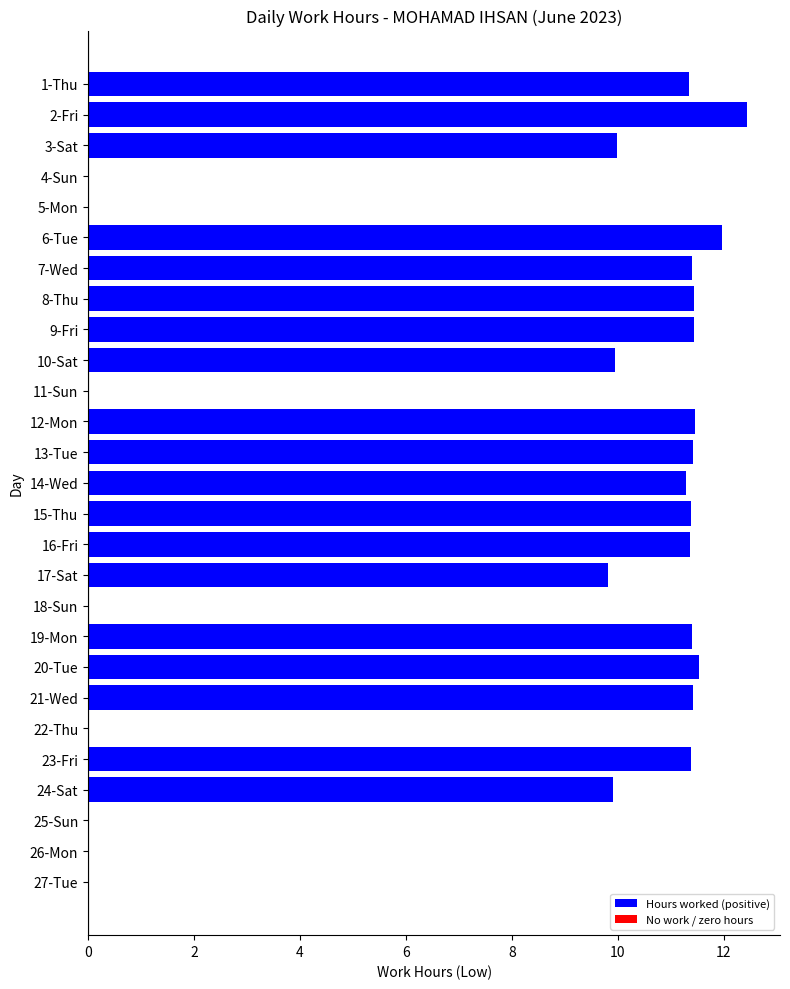

Is it true that the value at 18-Sun is 0.0?

True